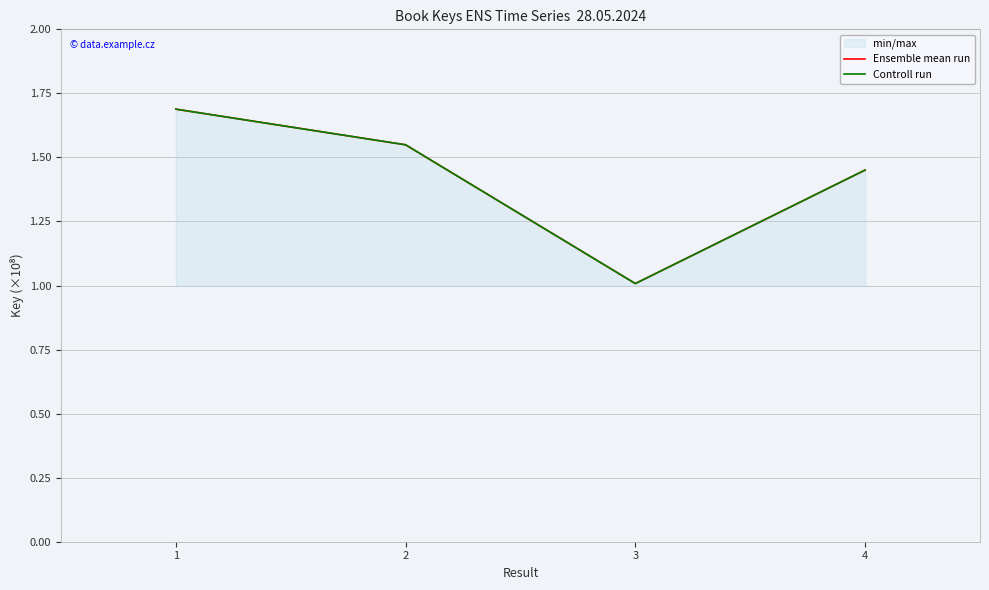

True or false: Ensemble mean run and Controll run intersect in this chart.

False